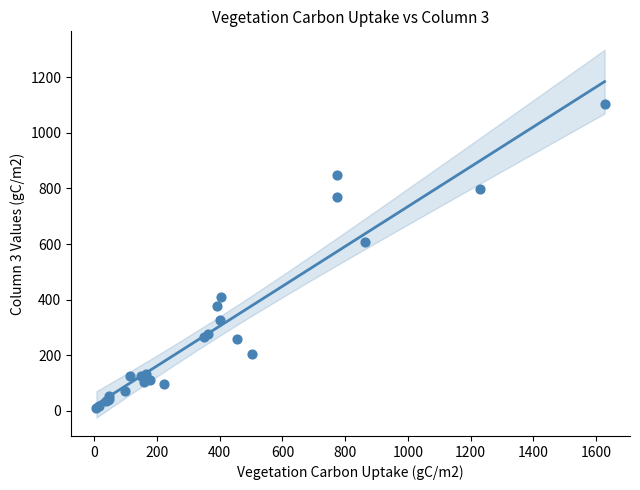

What Y value in the scatter plot is closest to 555?

605.5